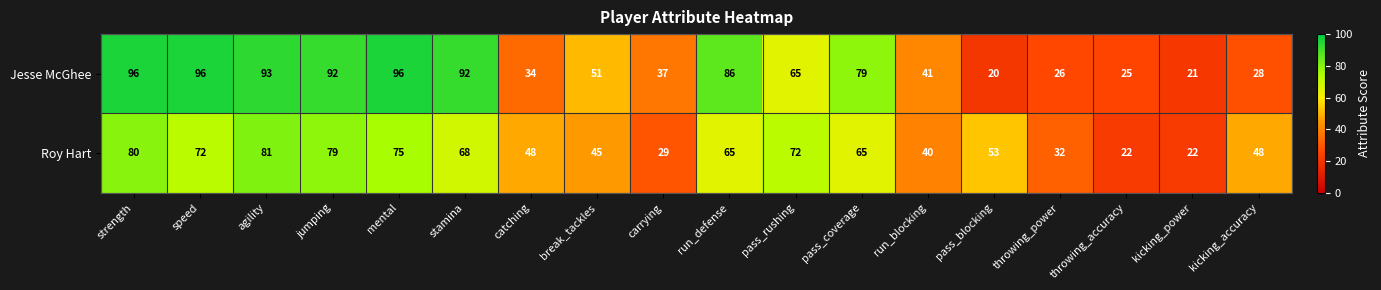

At which category is the sum across all series the highest?

strength